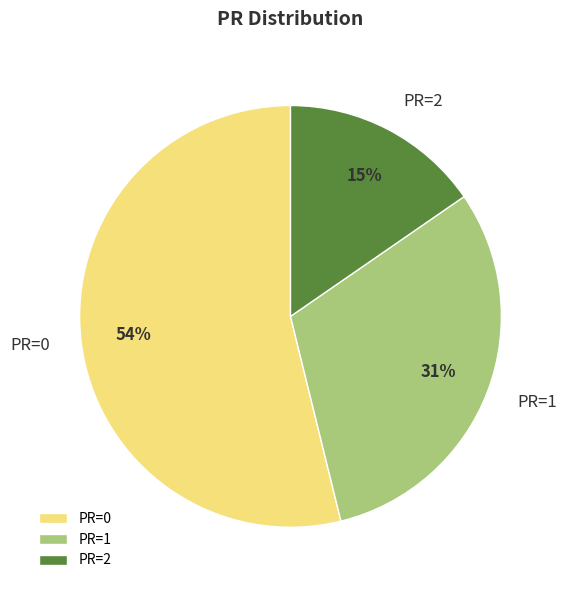

Between PR=0 and PR=1, which is larger?

PR=0